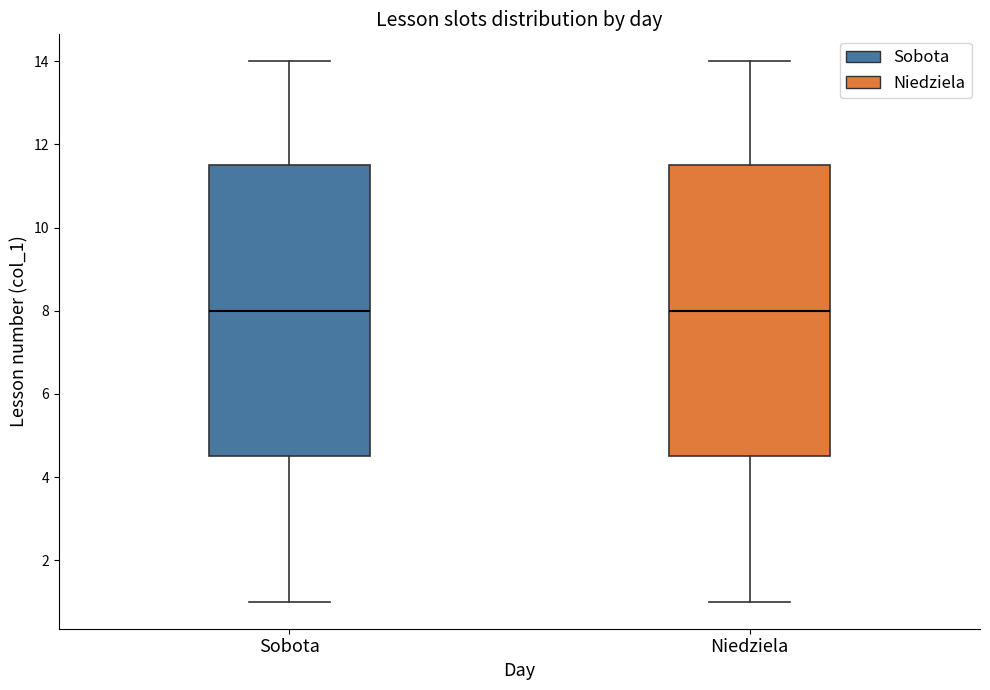

Where is the upper edge of the box for Niedziela on the y-axis? The values are not printed on the chart, so give them approximately, as read against the axis.

11.6